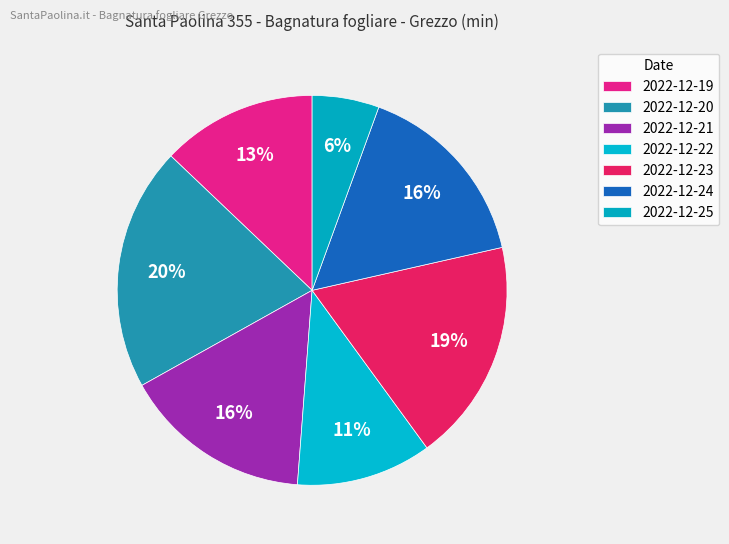

To the nearest percent, what portion does 2022-12-20 represent?

20%